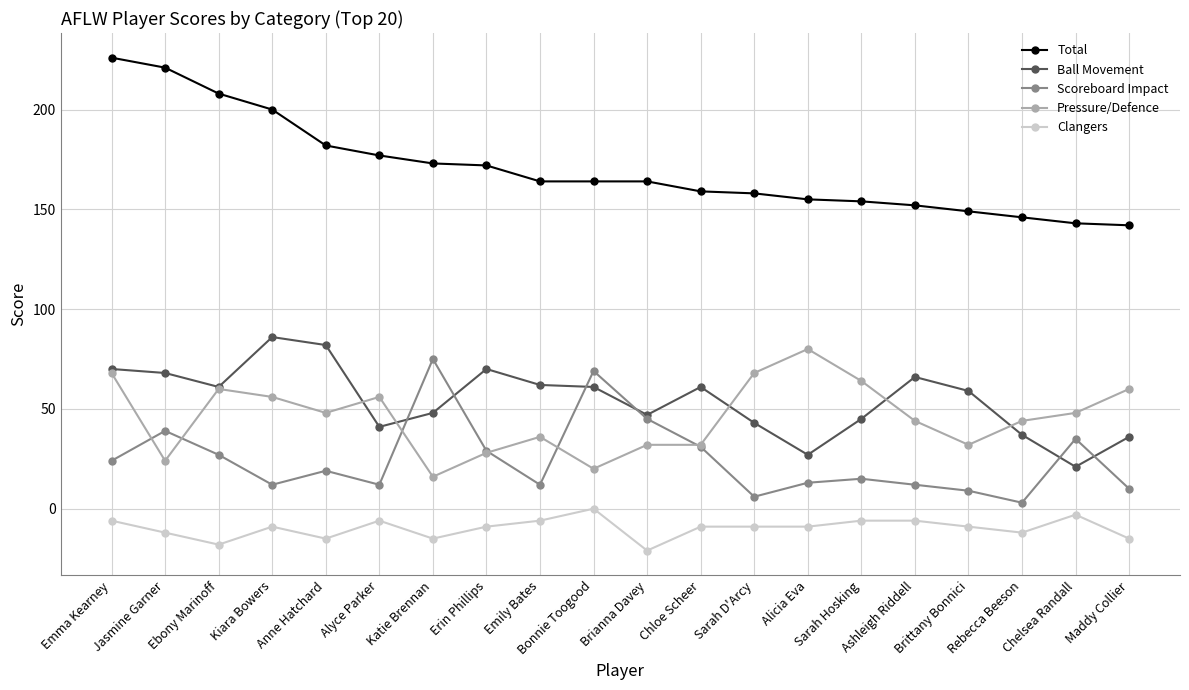

Does the chart display data point markers on the line(s)?

Yes